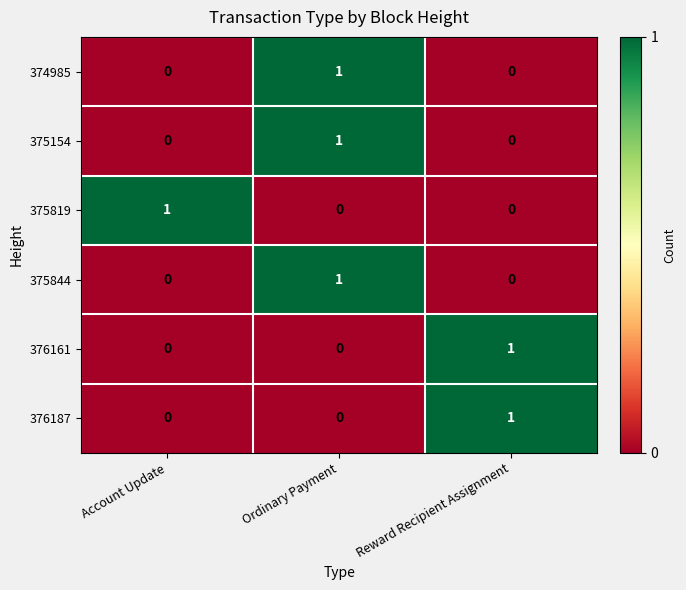

What is the spread (max minus min) of values at Account Update?

1